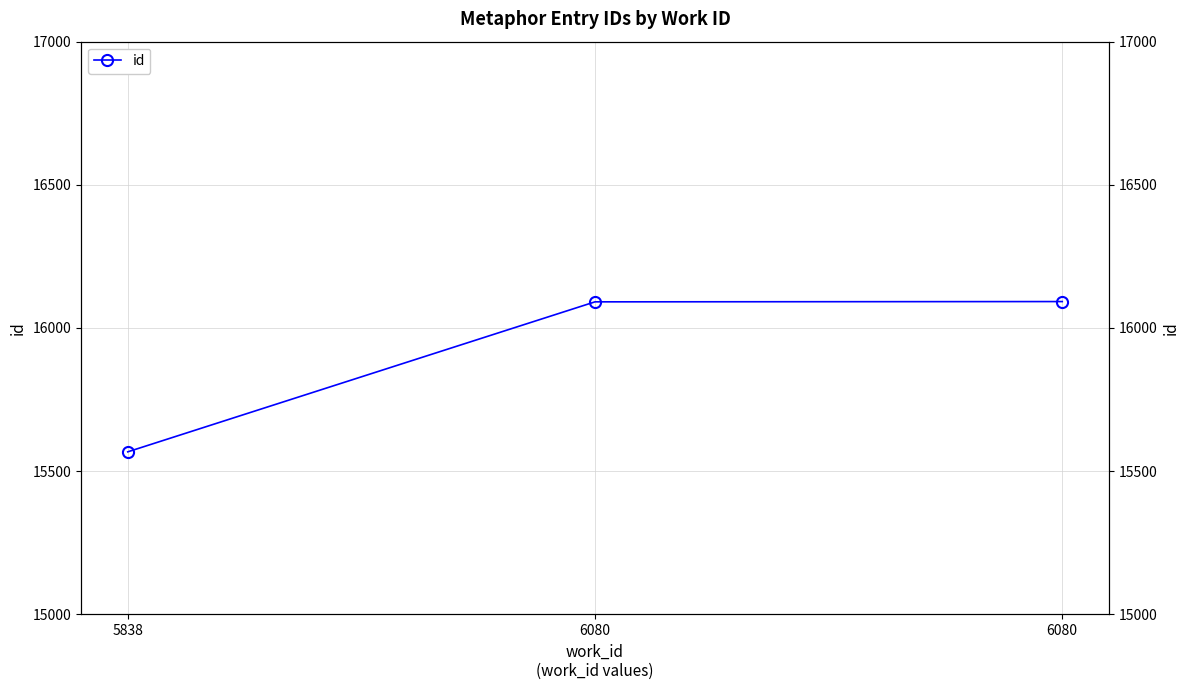

The chart shows a value of 3767 at 6080. True or false?

False